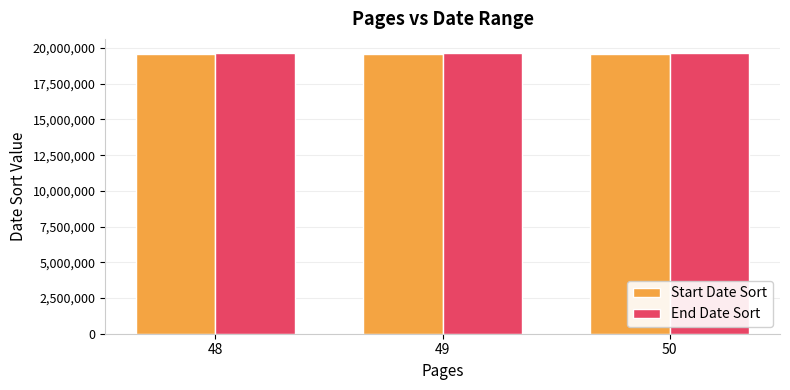

How many categories are shown in the chart?

3